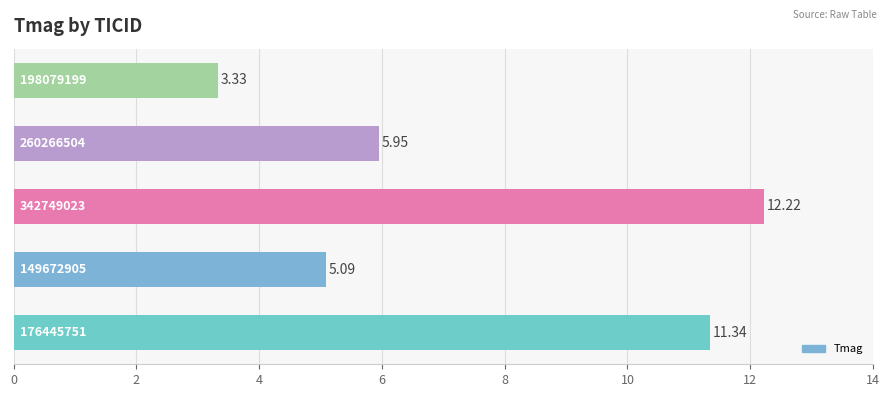

Are the bars grouped side by side (vs. stacked)?

No